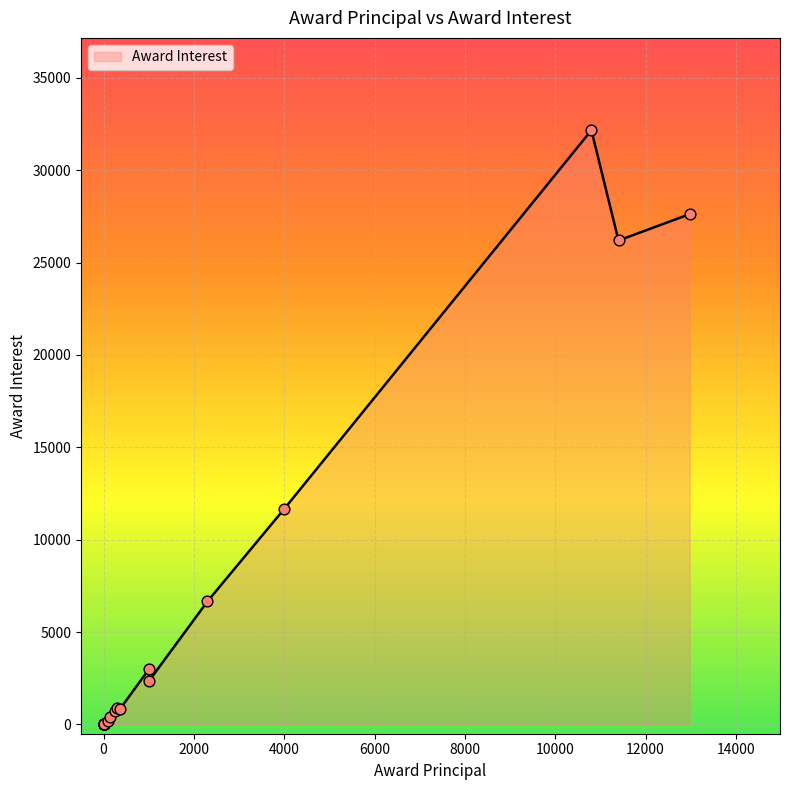

Between 12975.7 and 0, which is larger?

12975.7